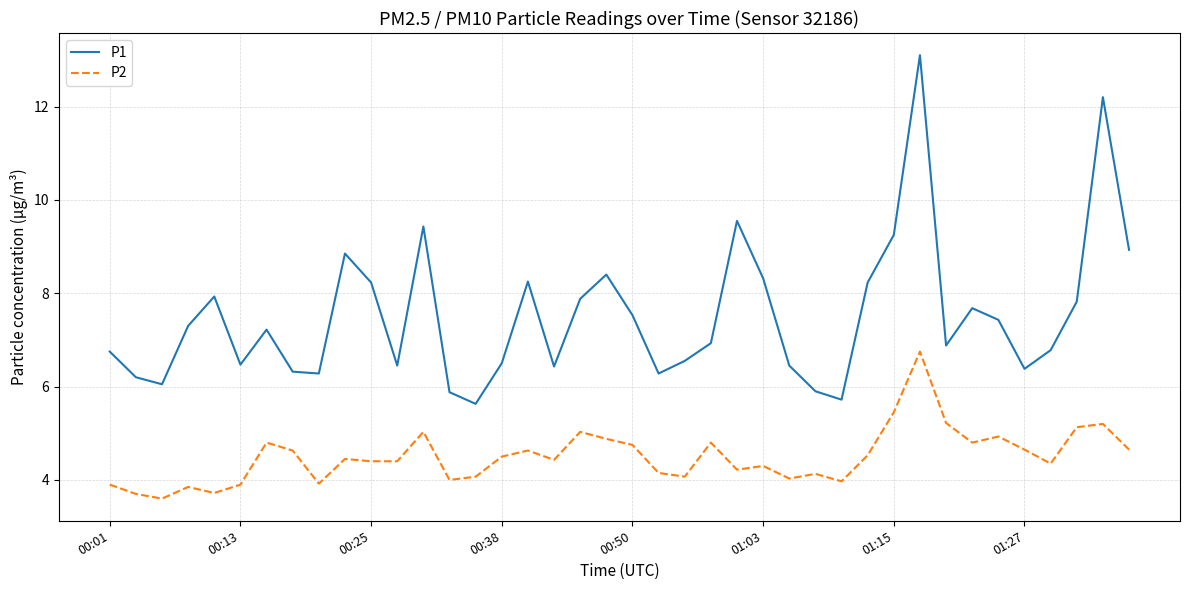

Rank the series by their average value, from highest to lowest.

P1, P2